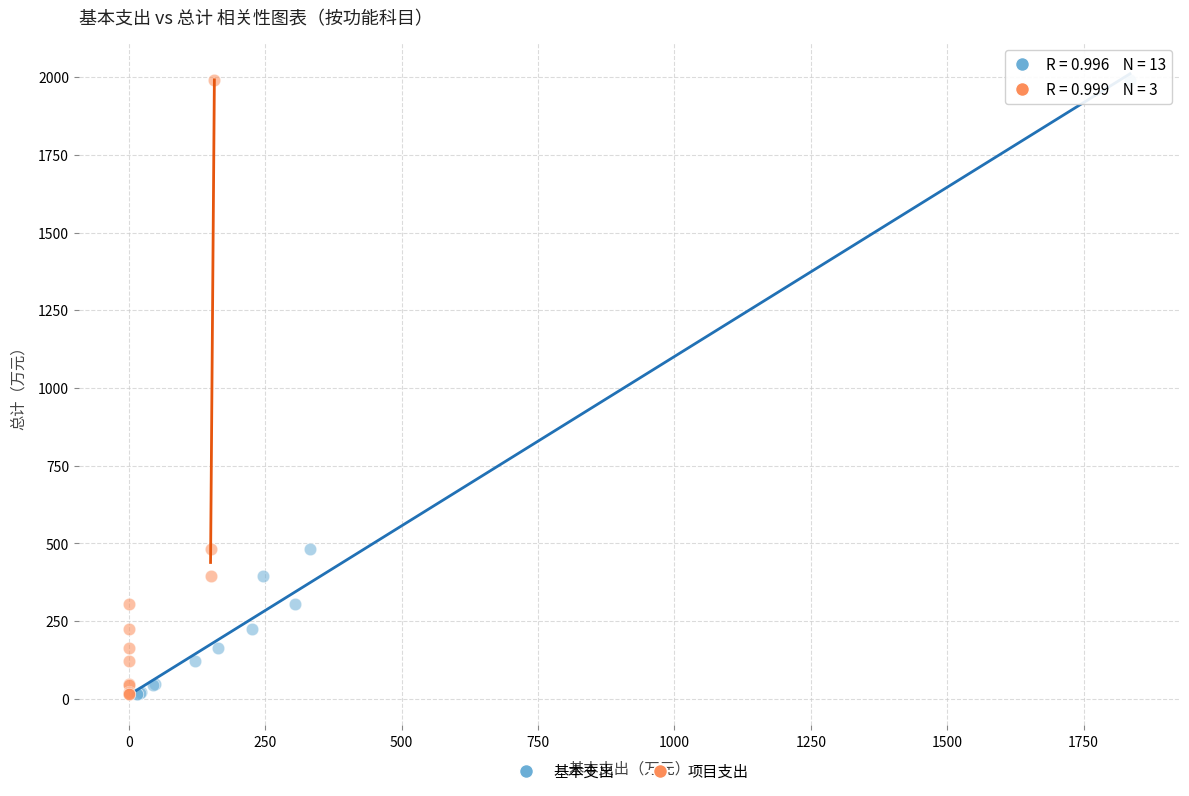

What are all the series names shown in the legend?

基本支出, 项目支出